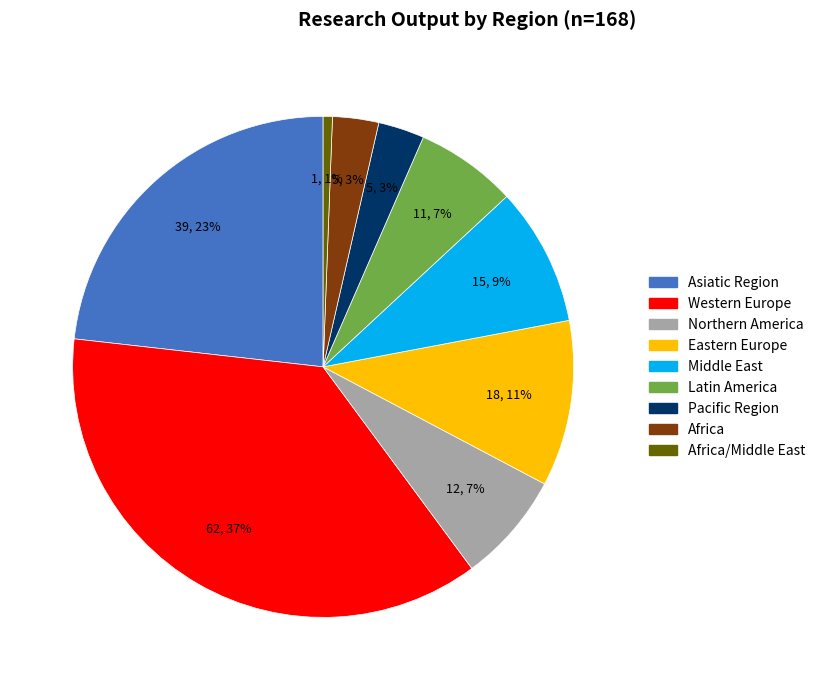

To the nearest percent, what is the difference between the largest and smallest slice percentages?

36%